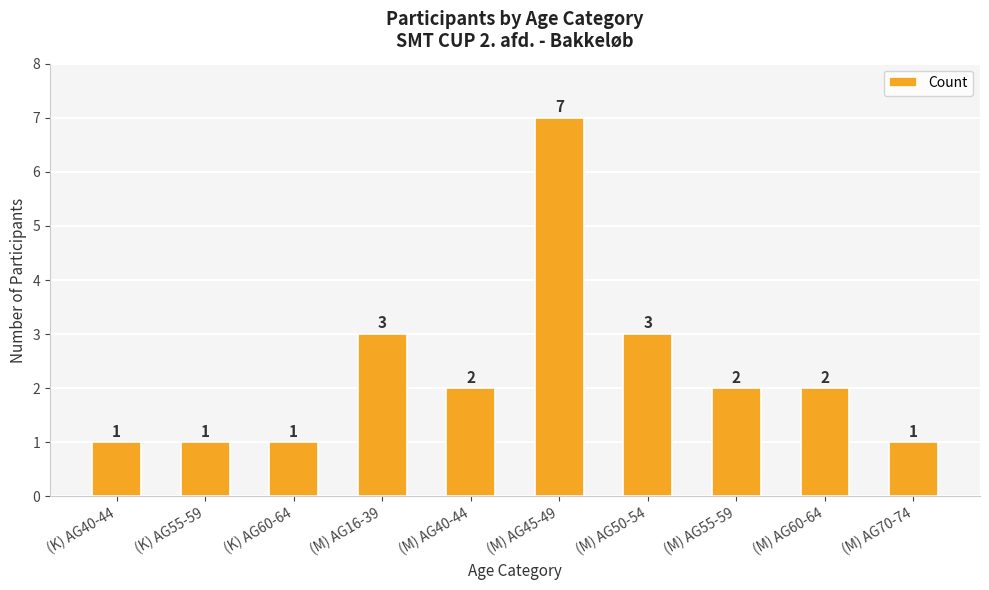

How many data points are less than 2?

4